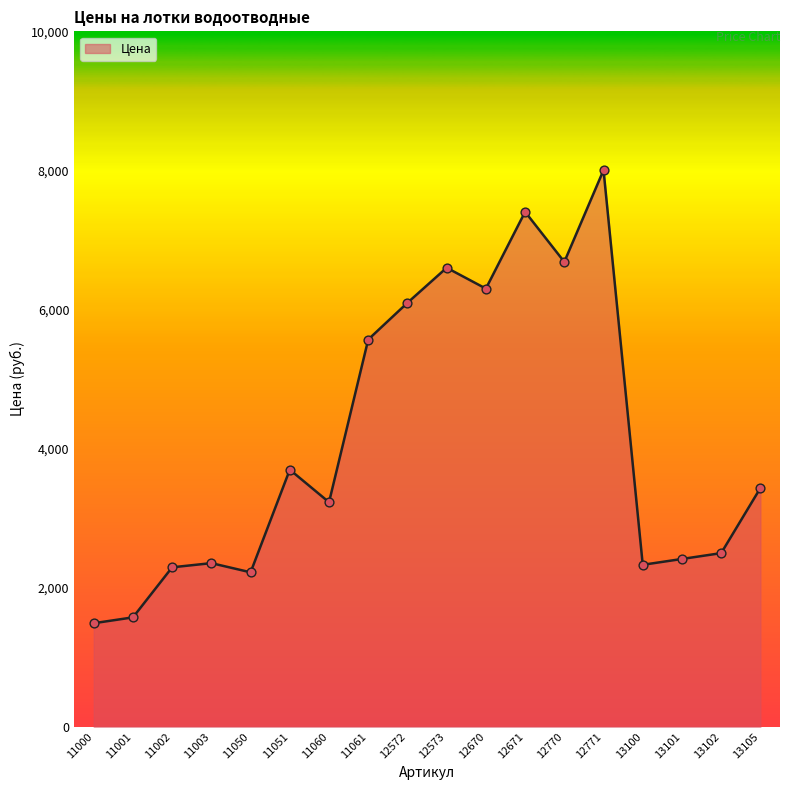

What is the ratio of the value at 12671 to the value at 13101?

3.1